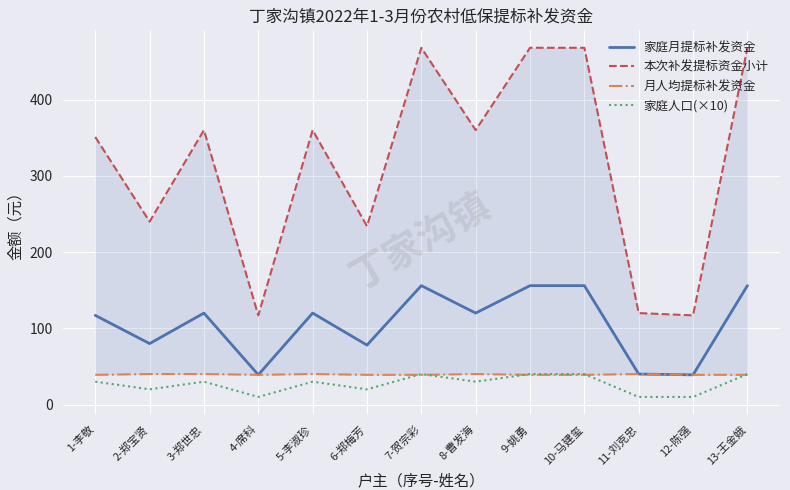

What value does the 月人均提标补发资金 series have at 2-郑宝贤?

40